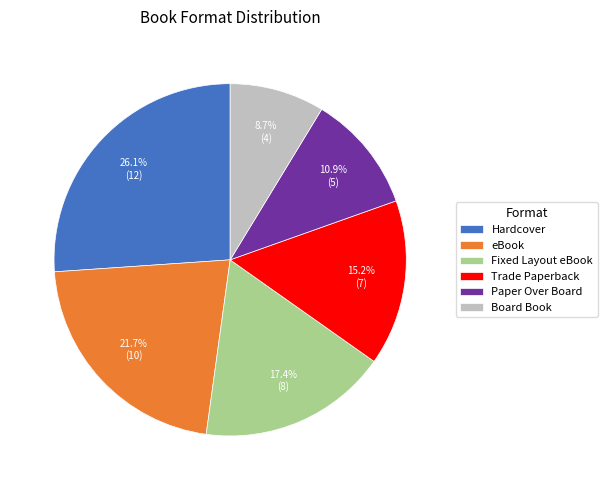

How much of the chart is everything except Fixed Layout eBook?

82.6%